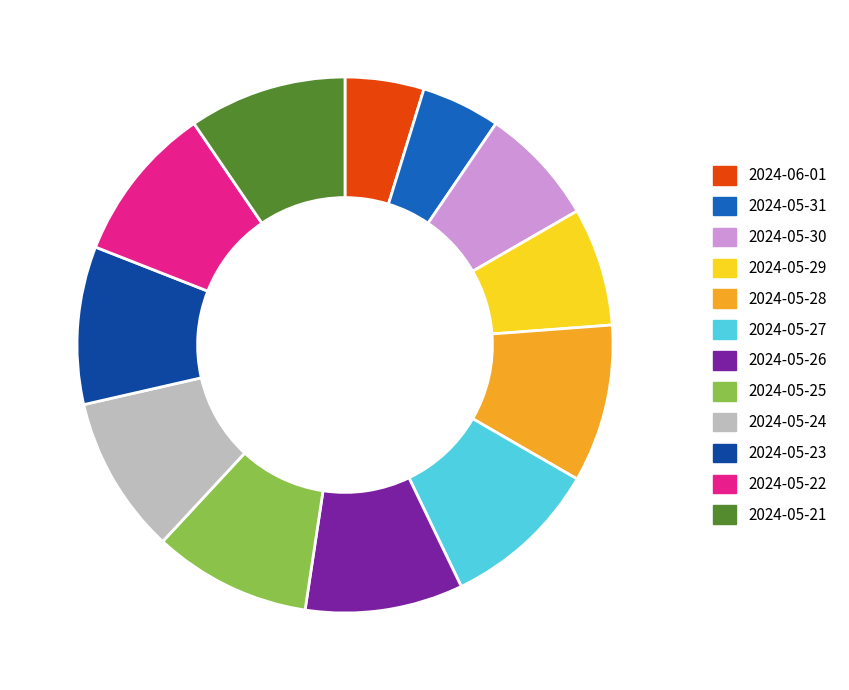

Approximately how many times larger is the value at 2024-05-26 compared to 2024-05-30?

1.3